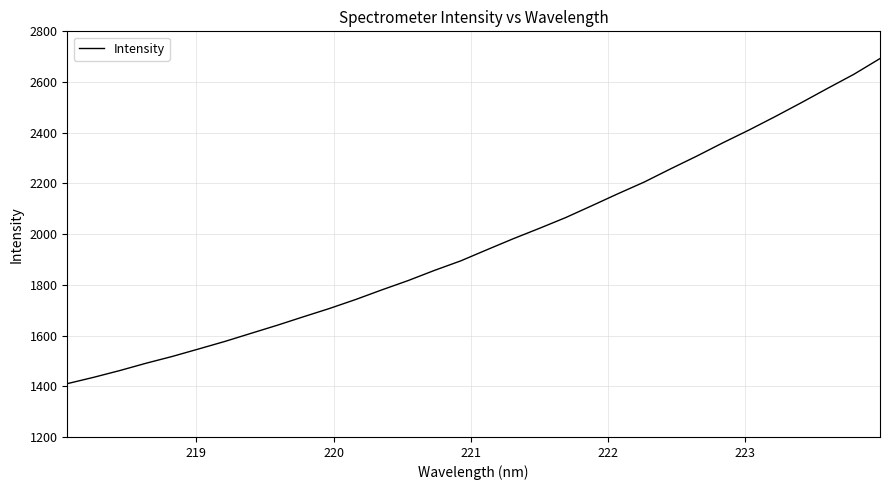

What is the maximum value shown in the chart?

2692.6